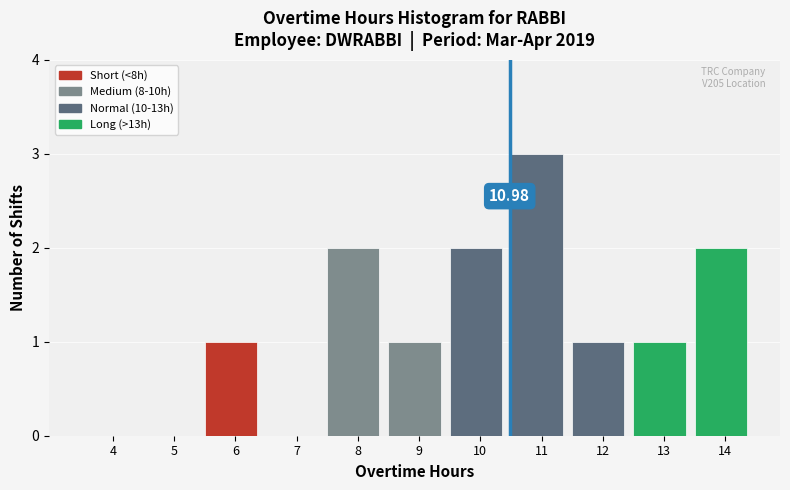

What is the change in value from 5 to 14?

+2